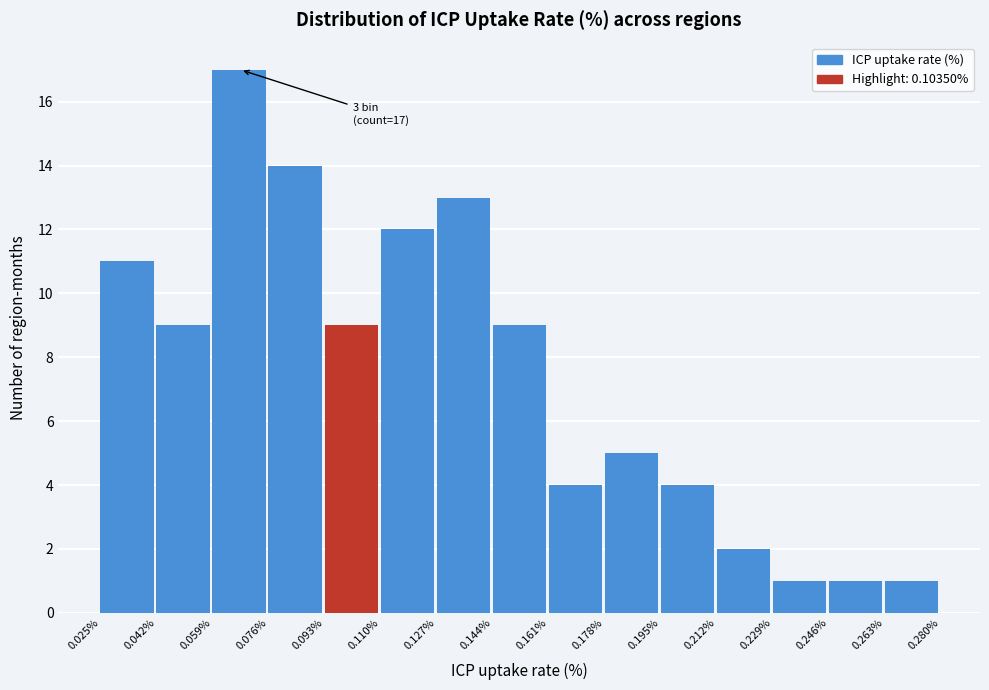

Which range on the x-axis has the tallest bar?

0.059% to 0.076%